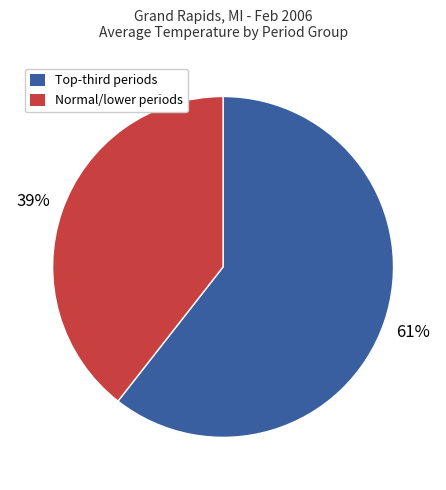

Does any single category account for the majority?

Yes